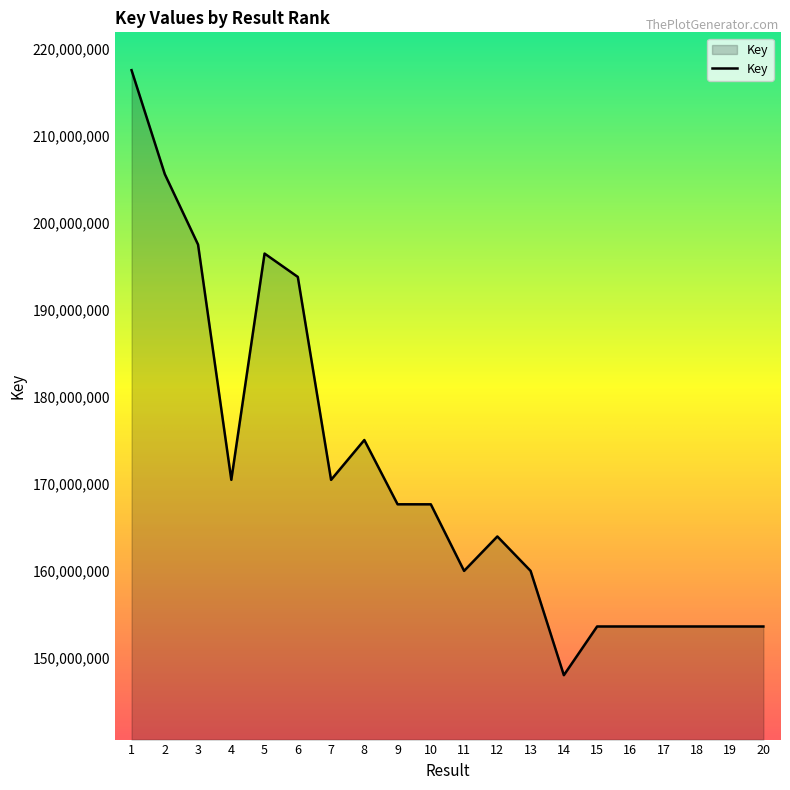

The value at 16 is 153631474. True or false?

True